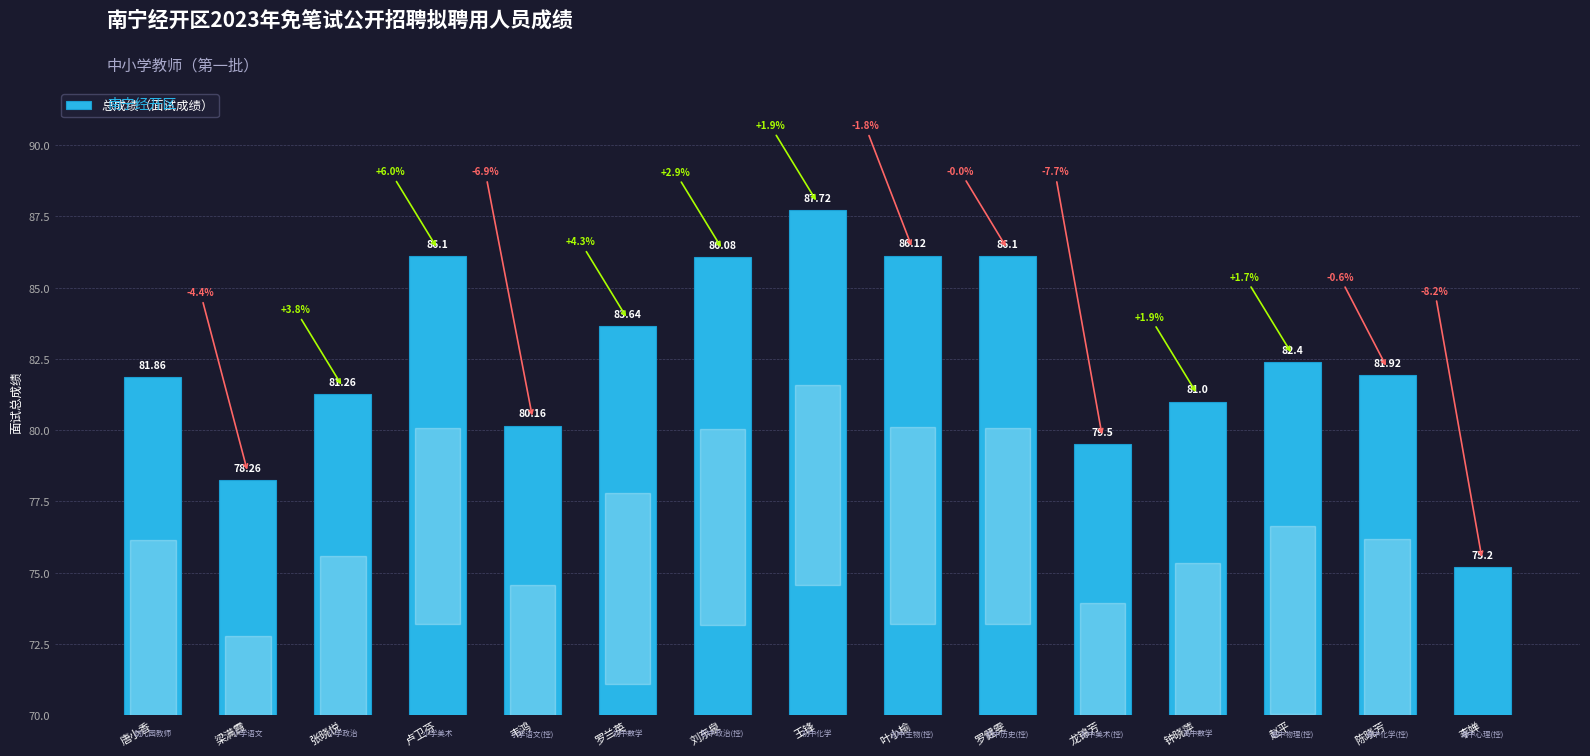

What is the difference between the maximum and second lowest values?

9.5